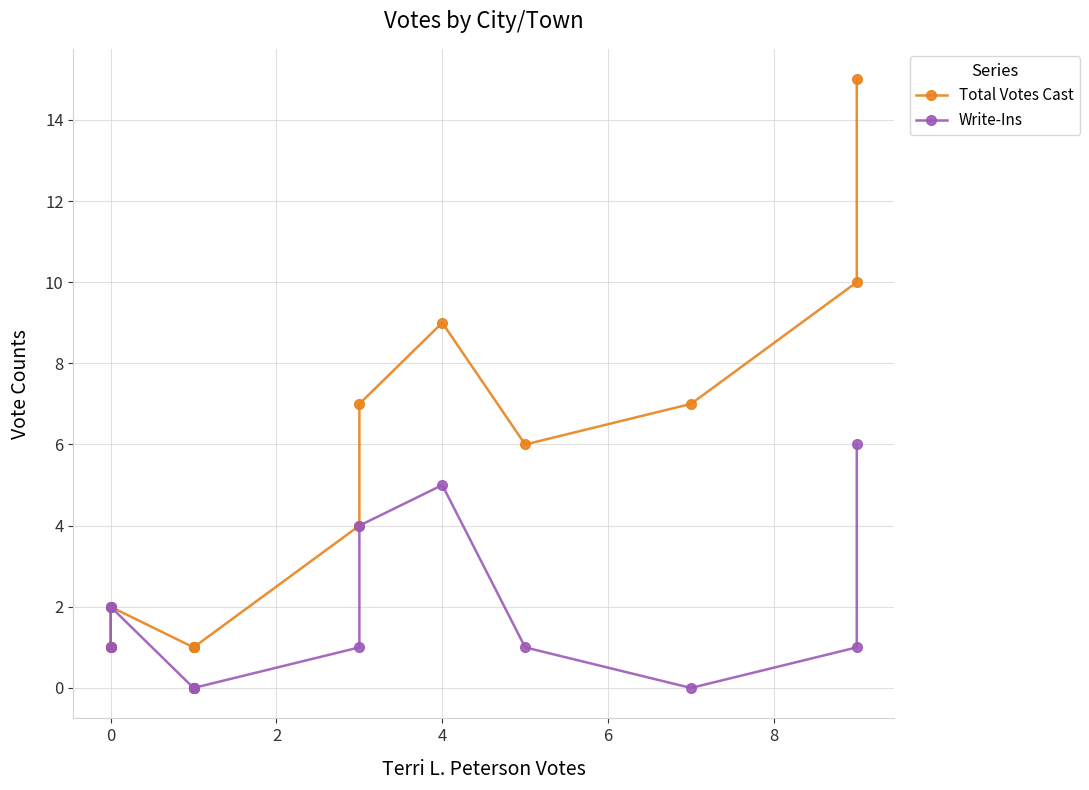

What is the highest value of the Write-Ins series?

6